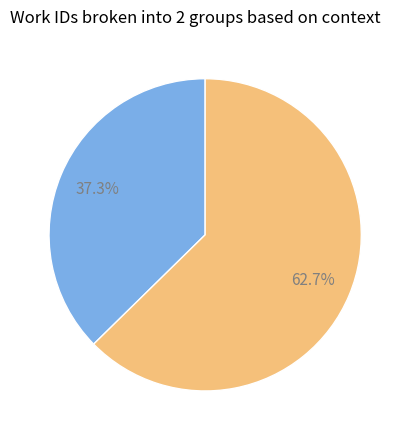

Is there any slice that represents more than half of the pie?

Yes